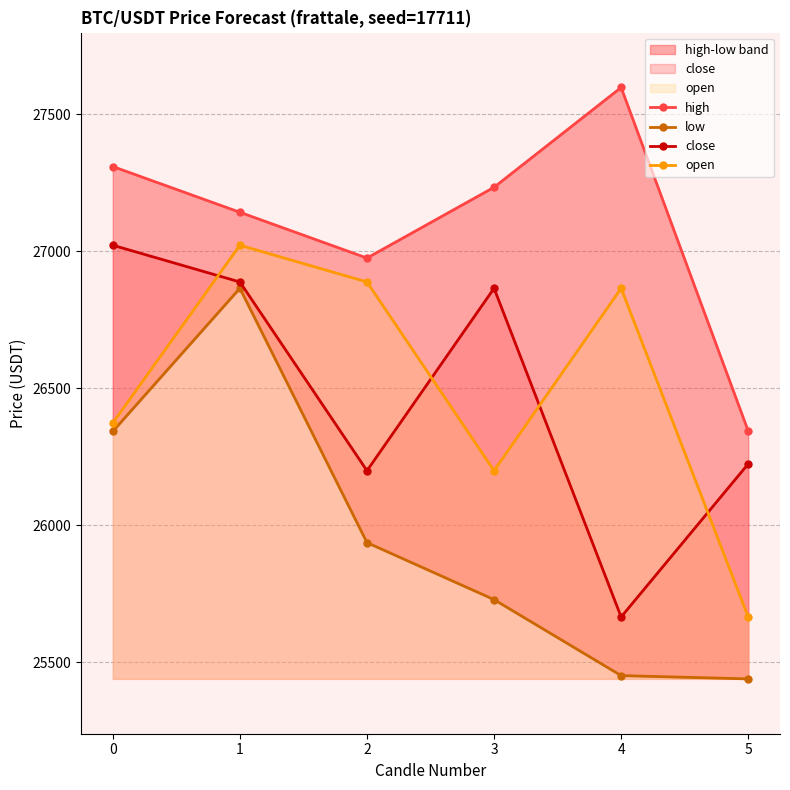

What is the spread (max minus min) of values at 5?

903.9